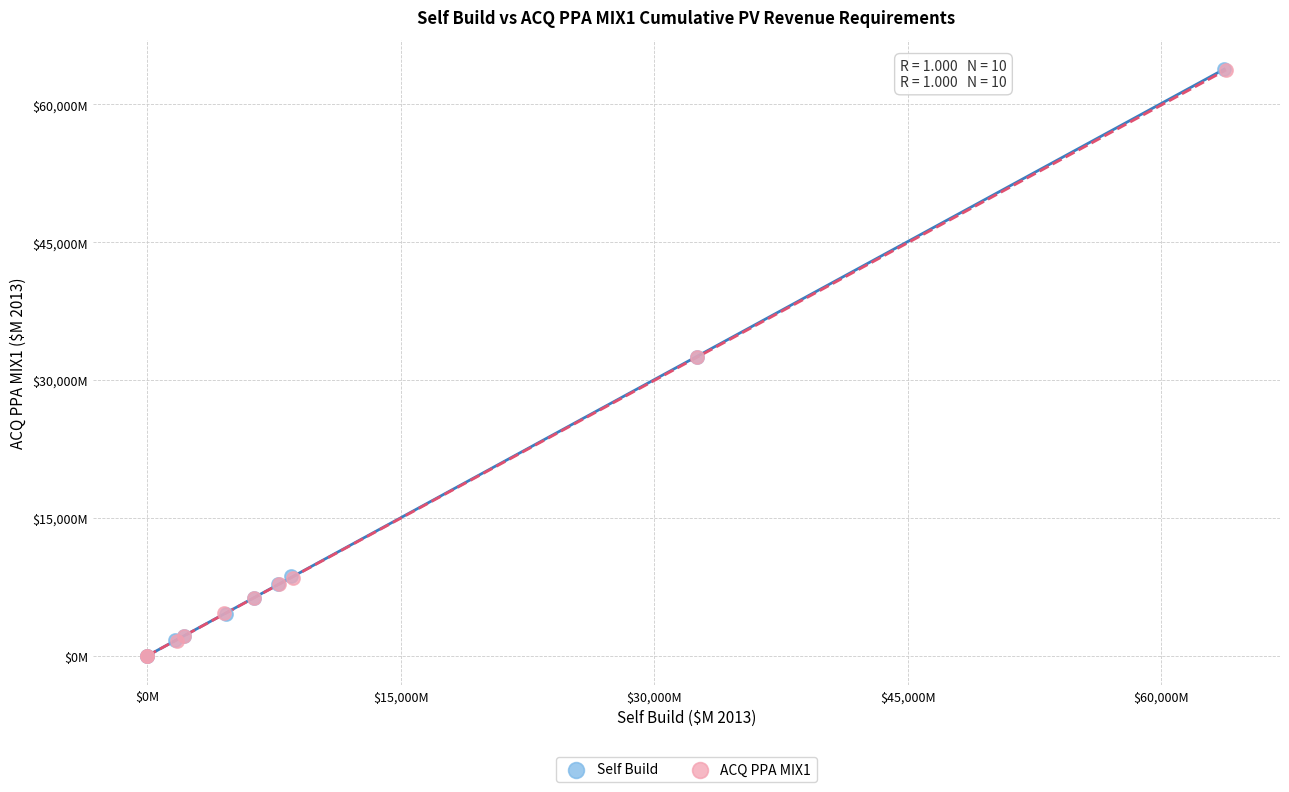

Which series has the largest Y range (max minus min)?

Self Build